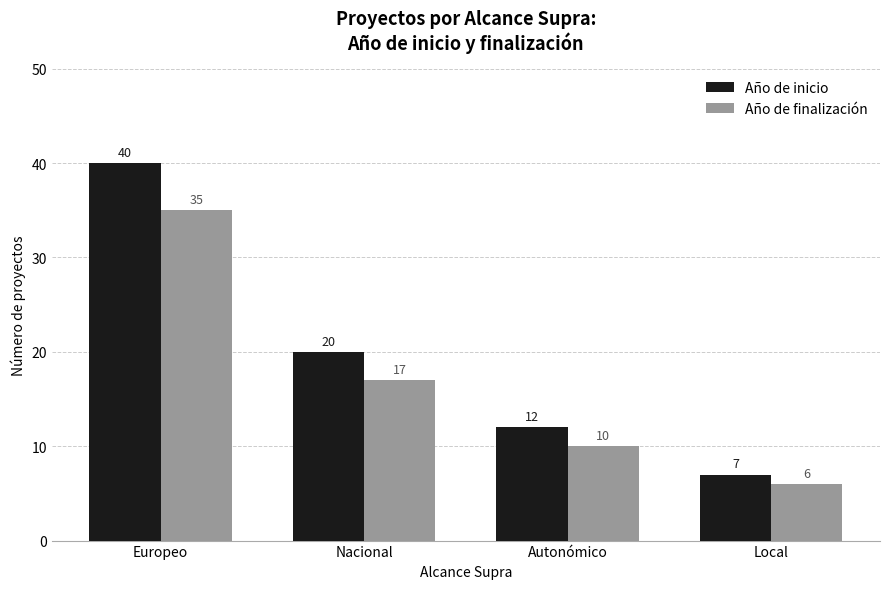

Which series changed the most between Europeo and Nacional?

Año de inicio